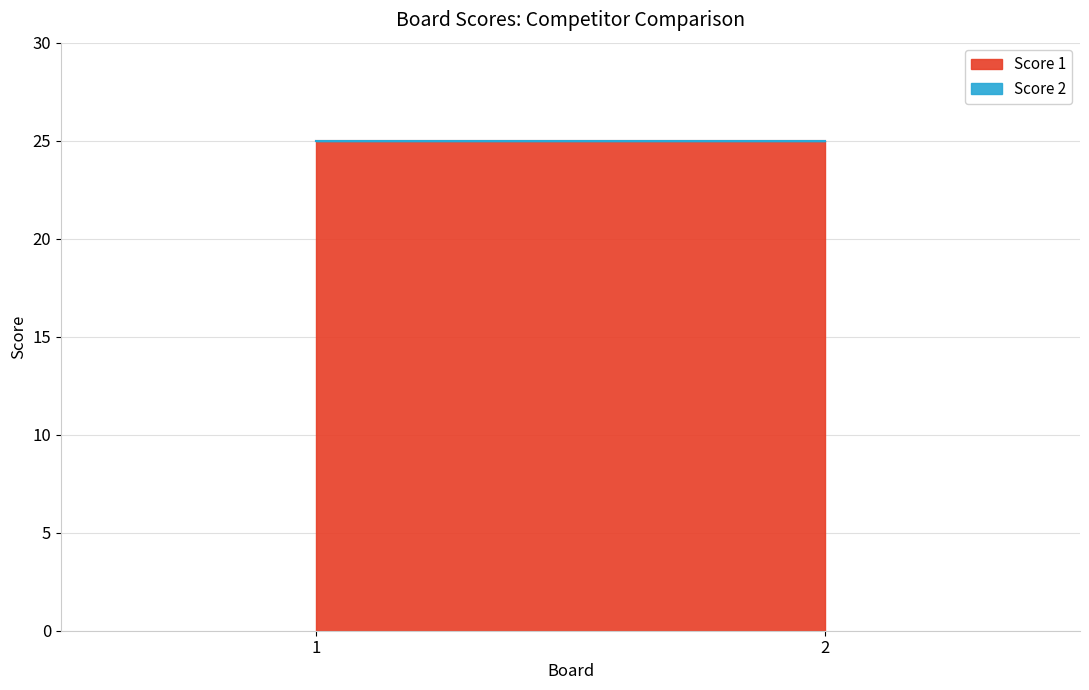

Reading right to left, list all the values displayed in this chart.

Score 1: 25	25
Score 2: 0	0